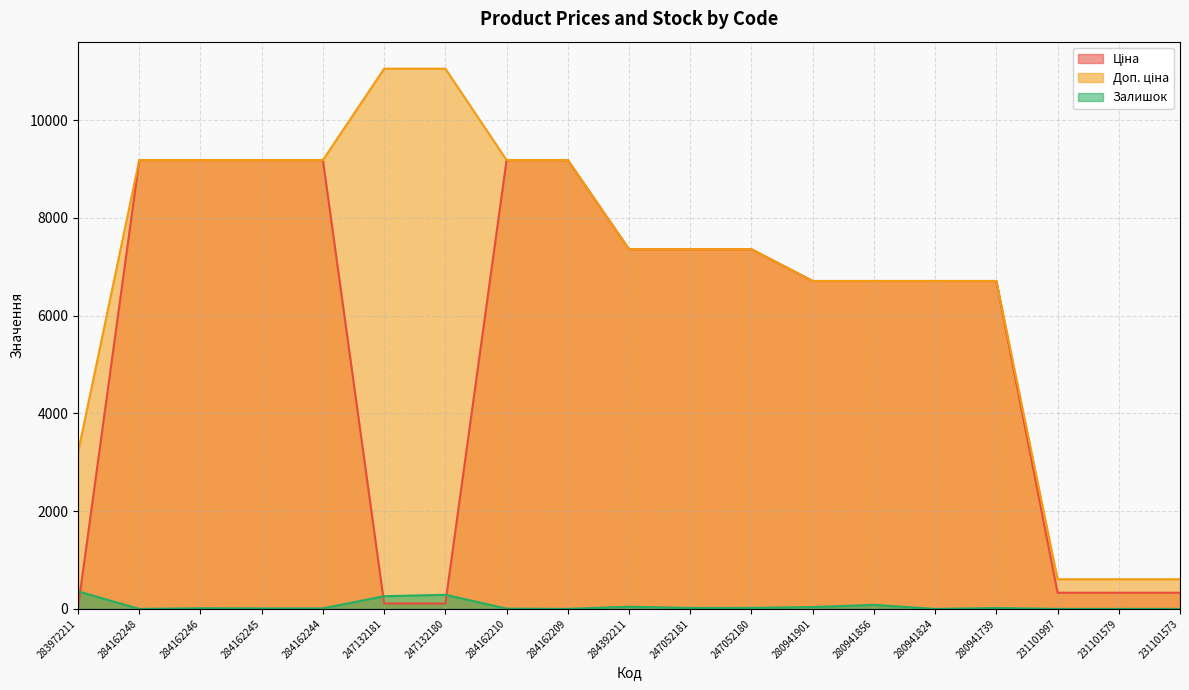

Reading left to right, extract all data points from this chart.

Ціна: 32.0	9185.1	9185.1	9185.1	9185.1	110.5	110.5	9185.1	9185.1	7360.2	7360.2	7360.2	6710.2	6710.2	6710.2	6710.2	331.0	331.0	331.0
Доп. ціна: 3205.0	9185.1	9185.1	9185.1	9185.1	11055.0	11055.0	9185.1	9185.1	7360.2	7360.2	7360.2	6710.2	6710.2	6710.2	6710.2	607.0	607.0	607.0
Залишок: 360.0	0.0	13.0	11.0	11.0	260.0	290.0	6.0	0.0	45.0	20.0	21.0	38.0	83.0	0.0	18.0	0.0	0.0	0.0